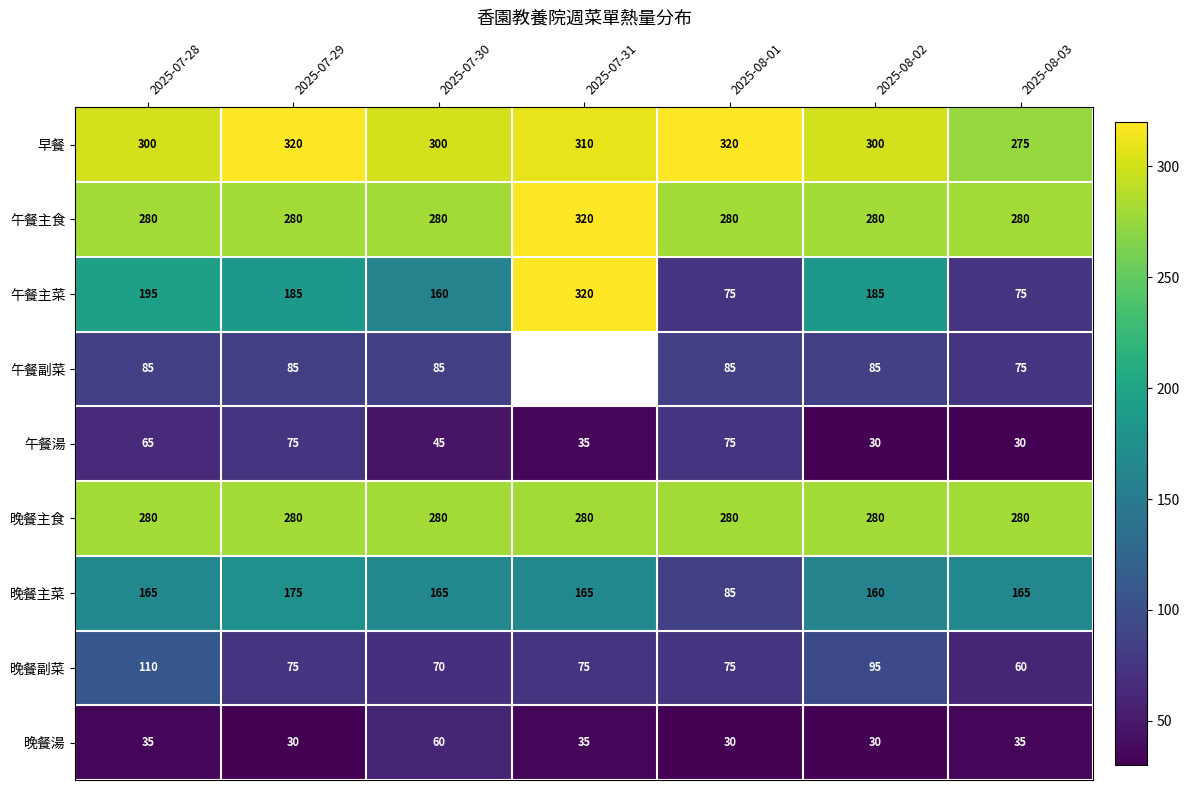

The value of 晚餐湯 at 2025-07-29 is 41.7. True or false?

False